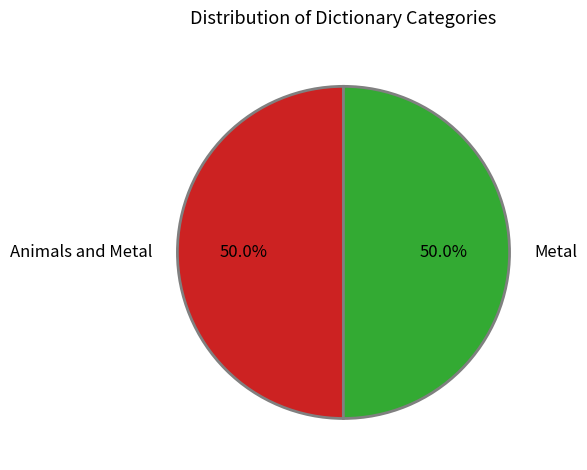

Do Animals and Metal and Metal together represent more than half of the pie?

Yes